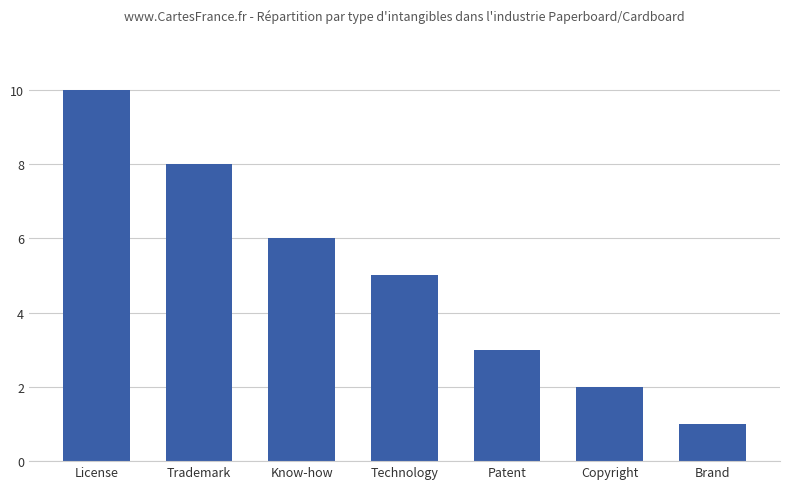

How many categories are shown in the chart?

7